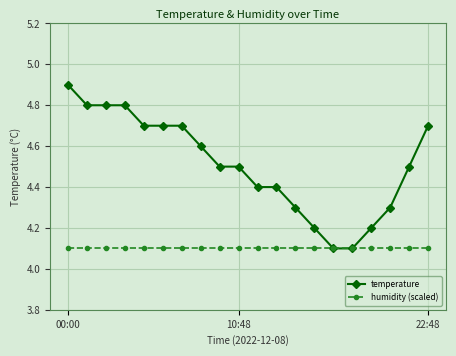

Rank the series by their maximum value, from lowest to highest.

humidity (scaled), temperature